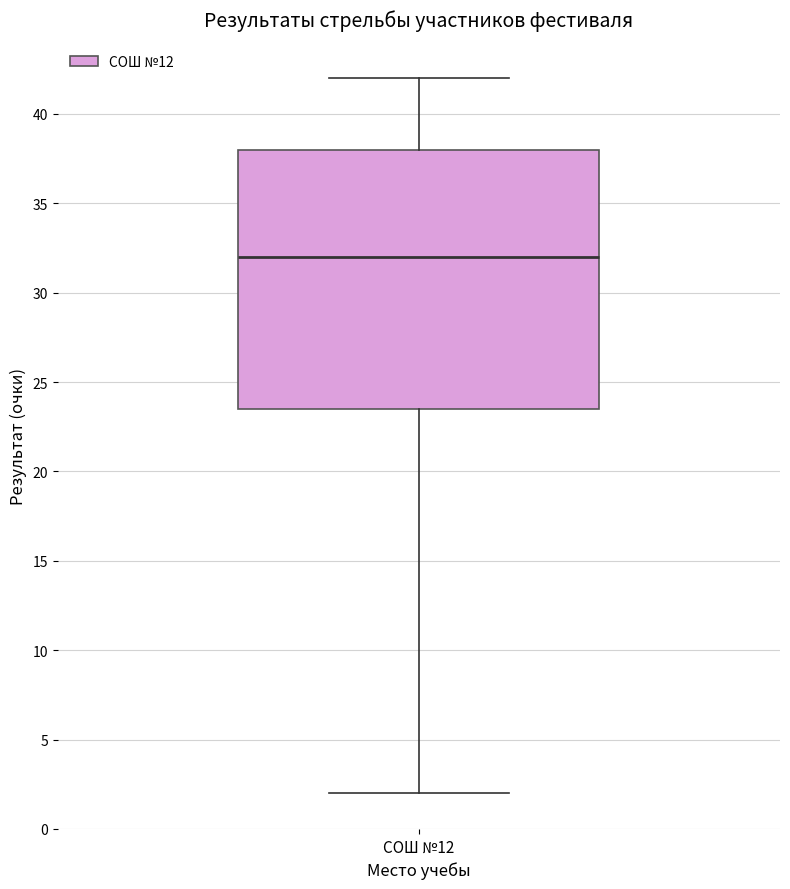

Read this box plot against the y-axis: the position of the median line, the range covered by the box, and the ends of both whiskers. The values are not printed on the chart, so give them approximately, as read against the axis.

median 32.0, box 23.5 to 38.0, whiskers 2.0 to 42.0